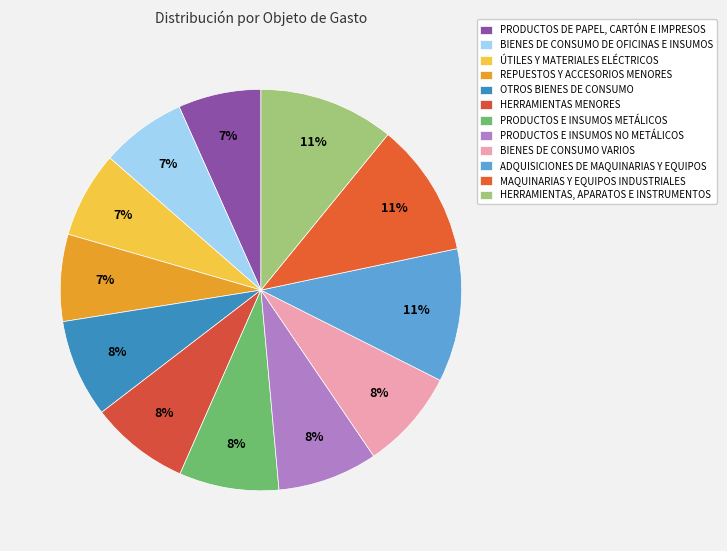

How many segments does this pie chart have?

12